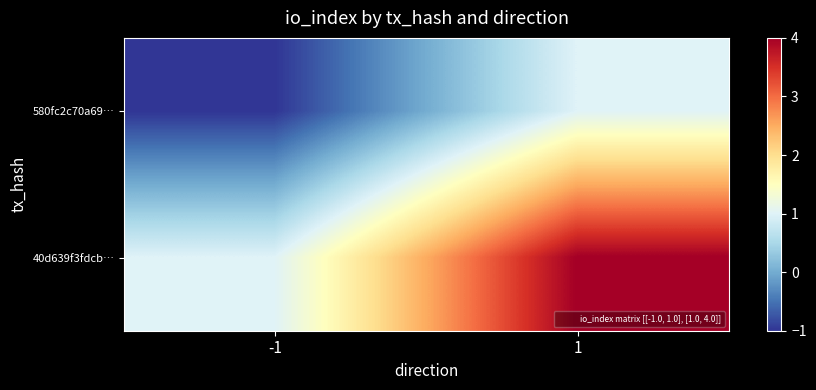

List the series in order of their peak value, highest first.

40d639f3fdcb…, 580fc2c70a69…